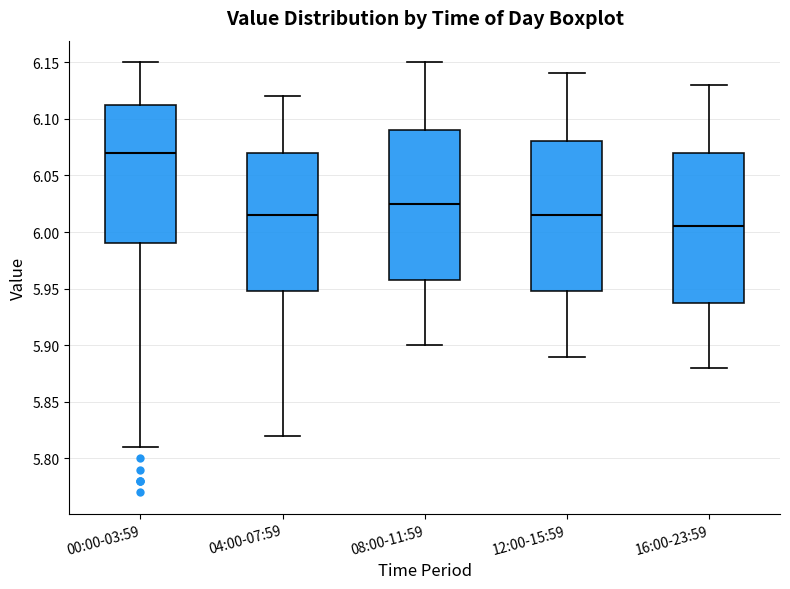

Where does the median line of the box for 08:00-11:59 sit on the y-axis? The values are not printed on the chart, so give them approximately, as read against the axis.

6.025